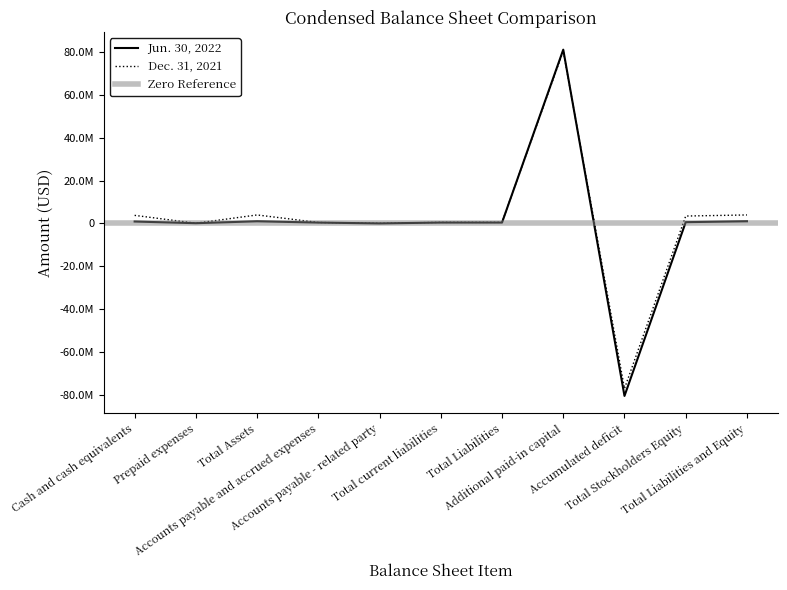

At which category is the sum across all series the highest?

Additional paid-in capital